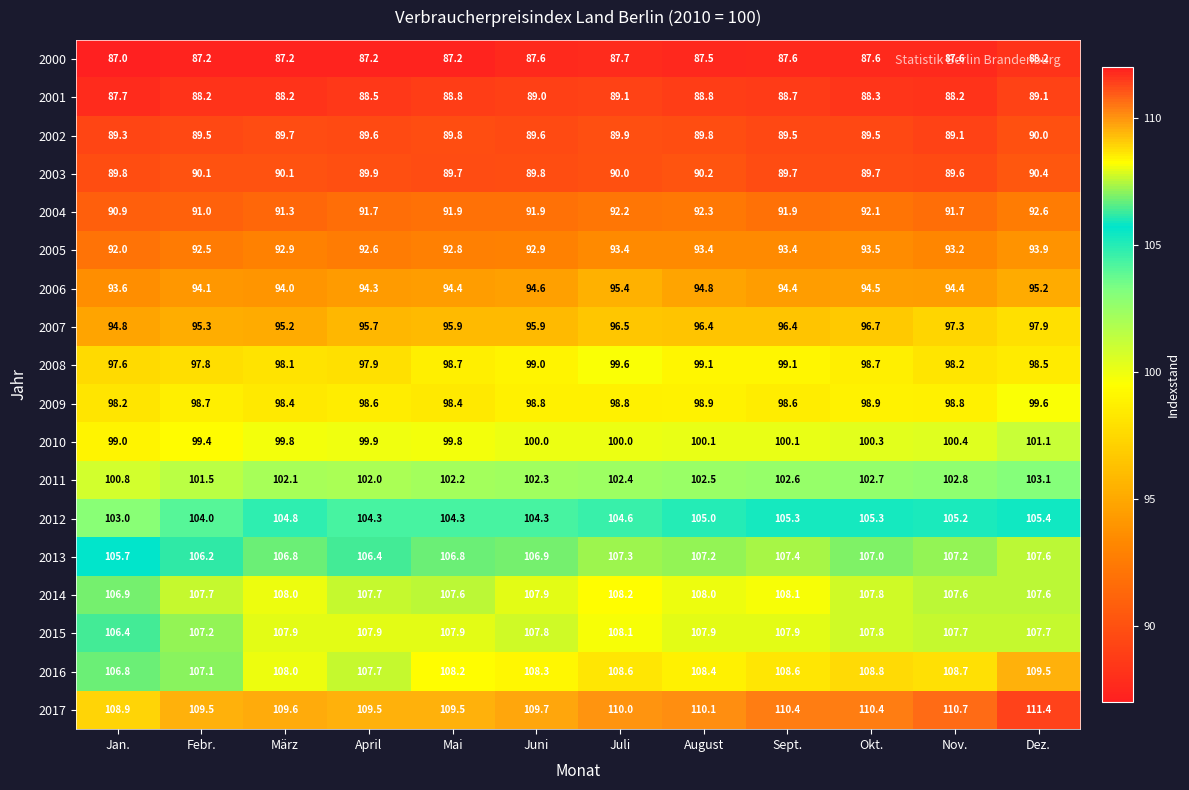

At how many categories does at least one series exceed 105?

12